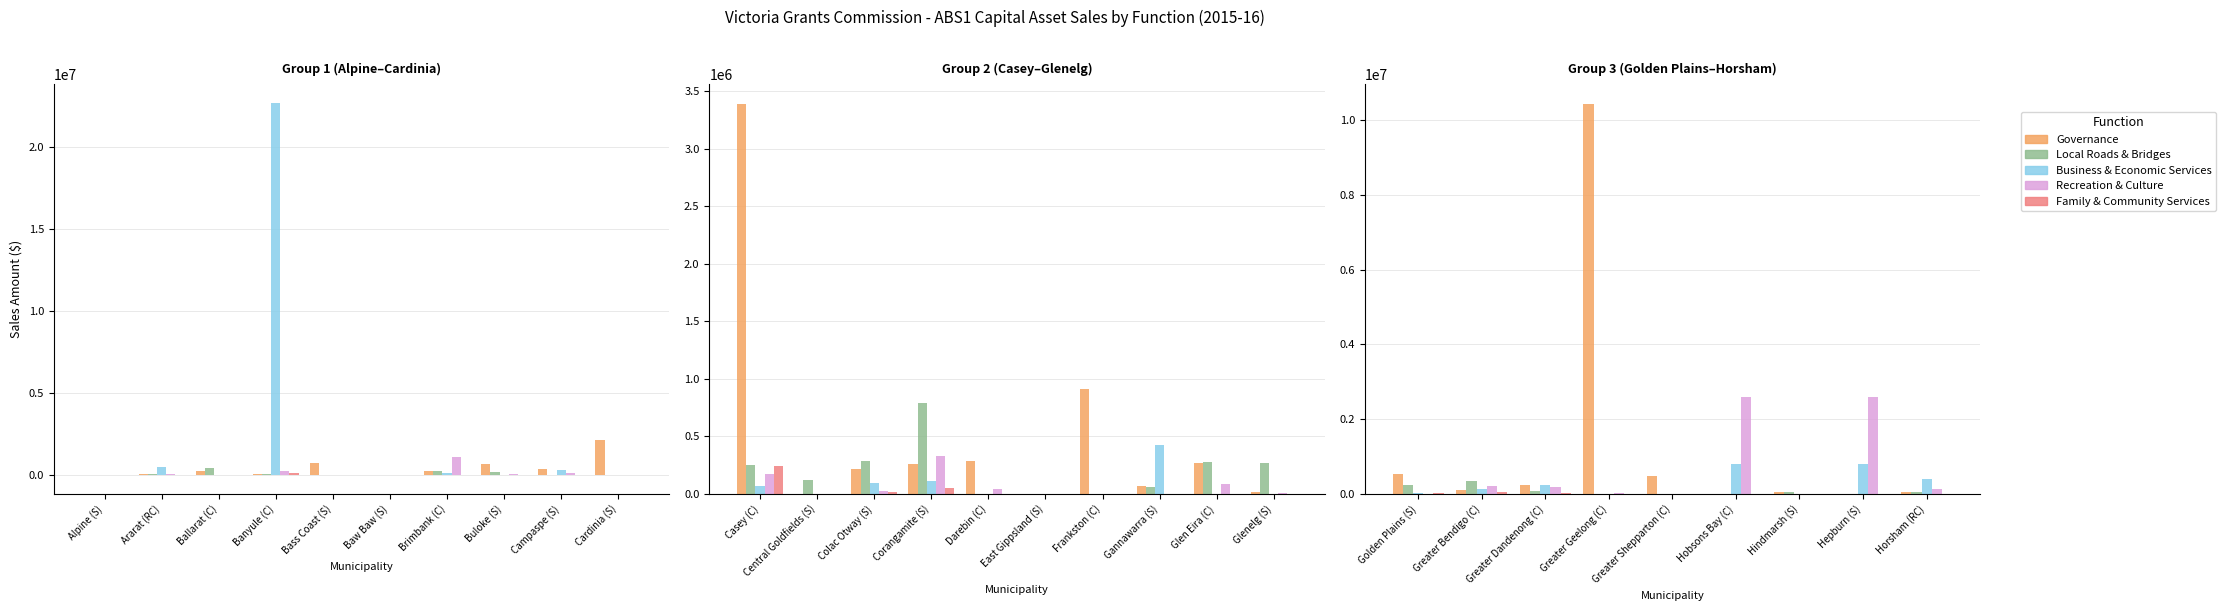

Is the value of Family & Community Services at Golden Plains (S) greater than the value of Governance at Greater Dandenong (C)?

No